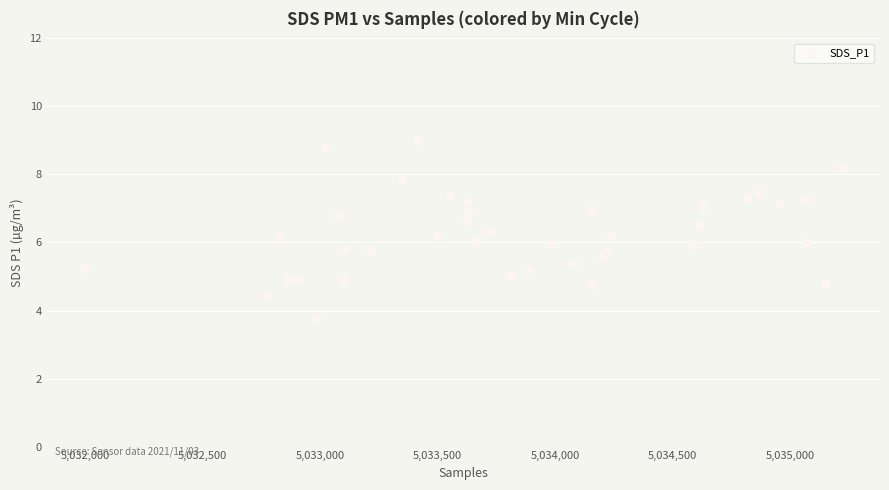

What is the range of X values (max minus min)?

3221.0